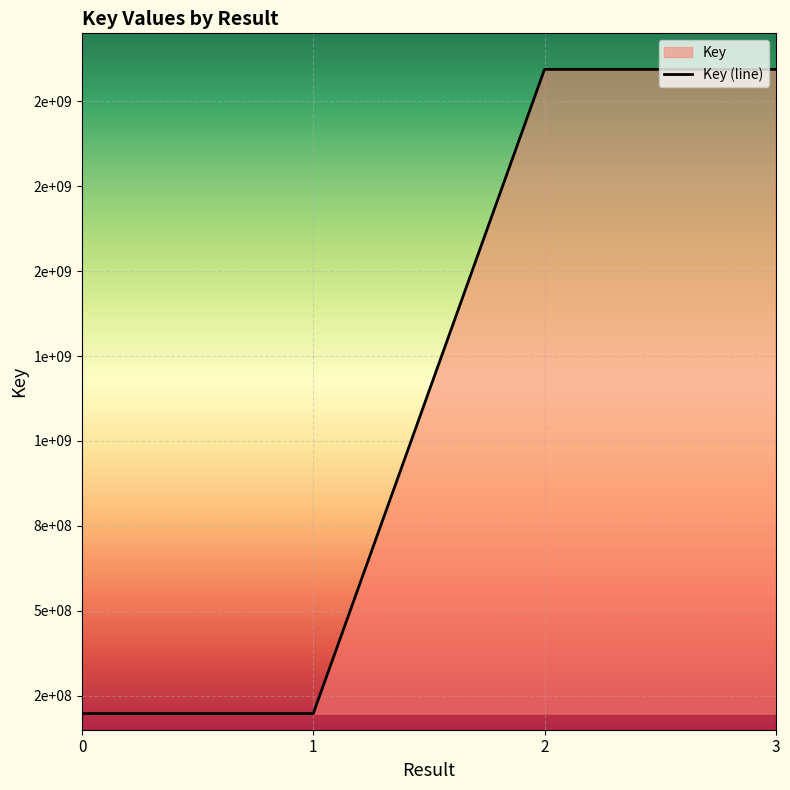

What is the approximate value at 3, to the nearest 10?

2093969040